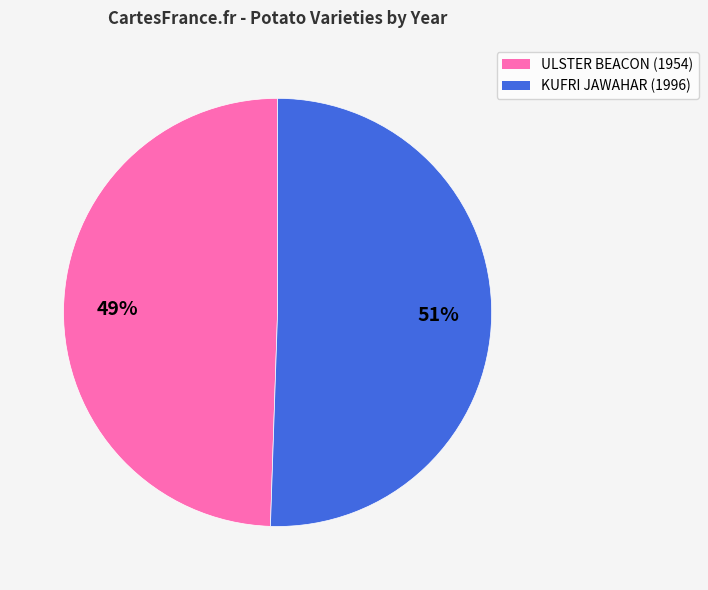

What is the ratio of the value at KUFRI JAWAHAR (1996) to the value at ULSTER BEACON (1954)?

1.0